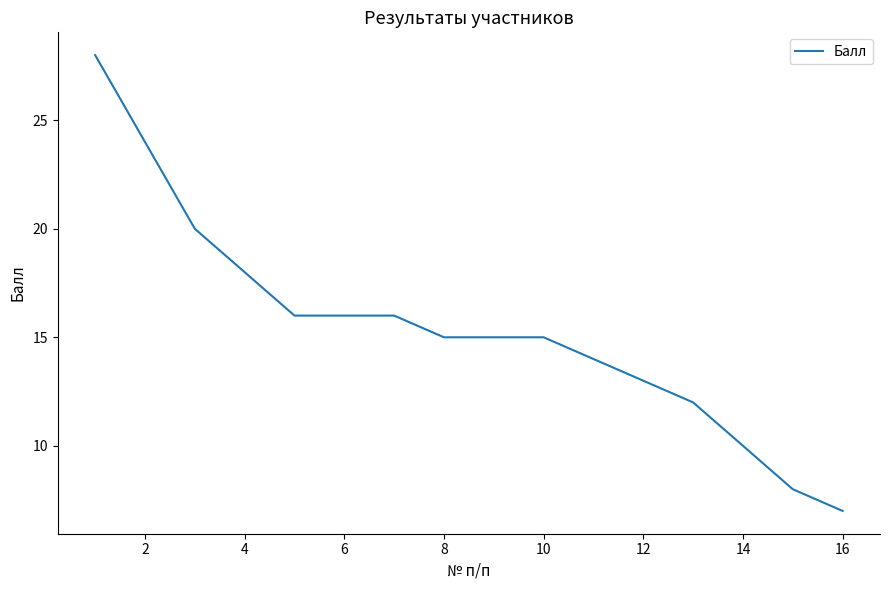

How many lines are shown in the chart?

1